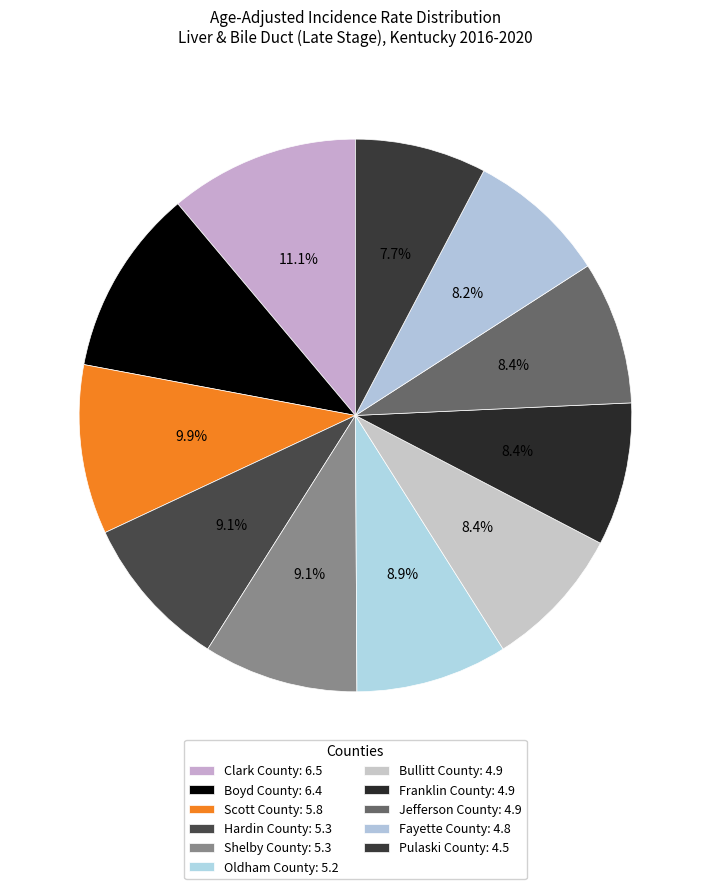

Does any single category account for the majority?

No